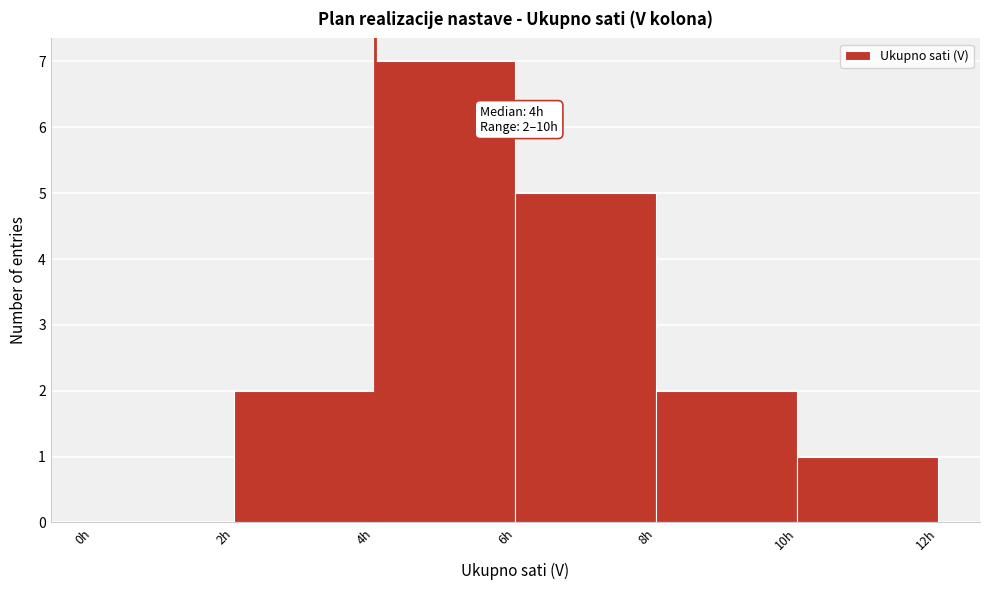

Which range on the x-axis has the tallest bar?

4 to 6